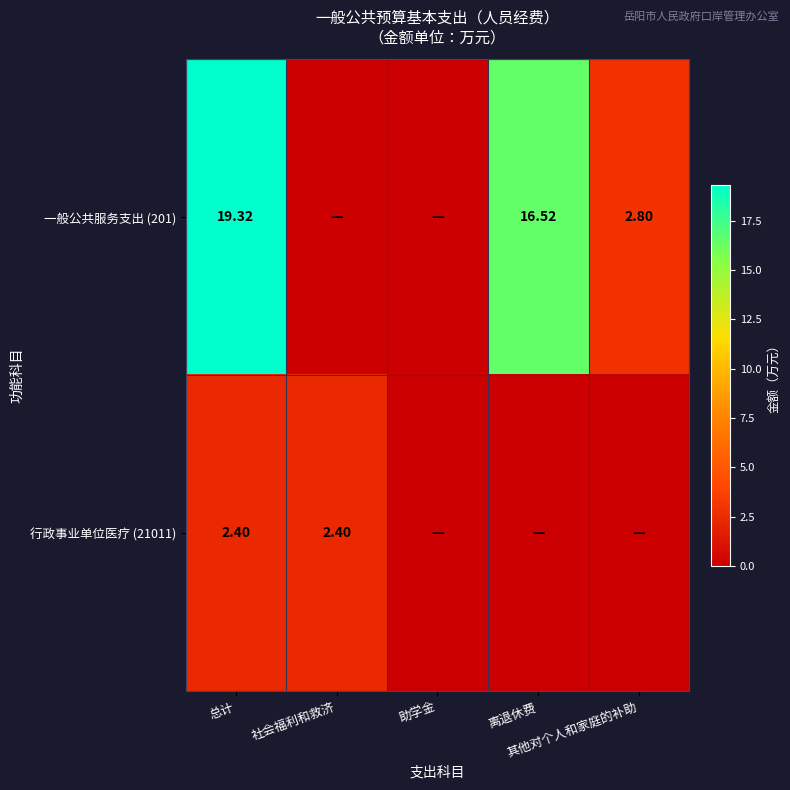

Where is 行政事业单位医疗 (21011) nearest to the value 1?

助学金